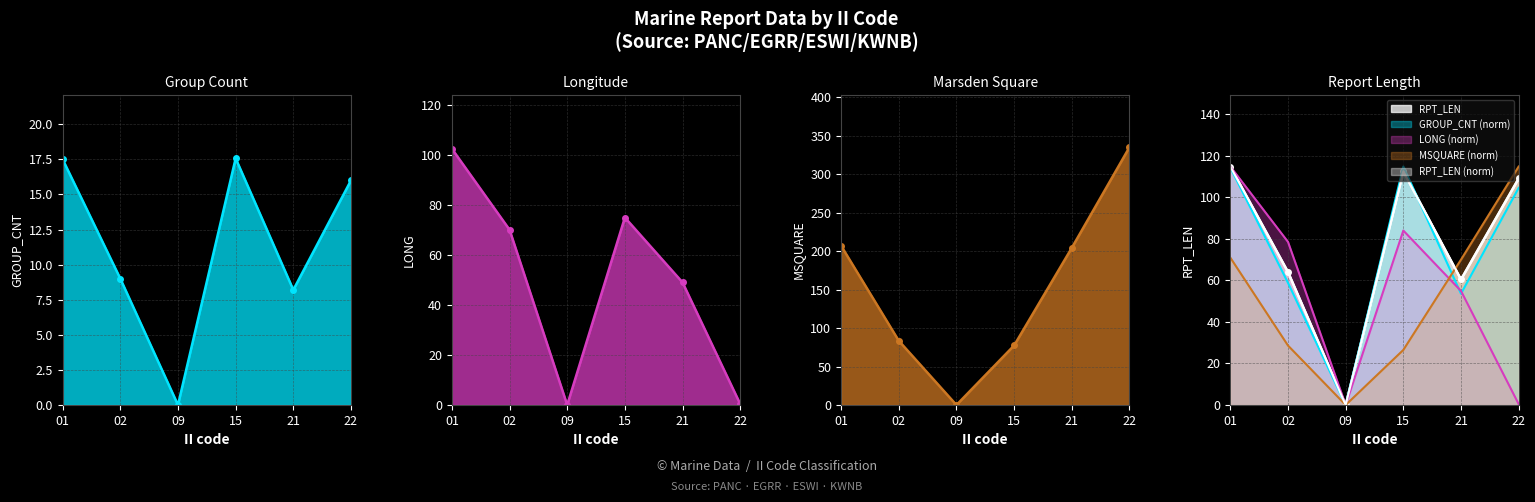

Which category has the lowest value in the RPT_LEN series?

09